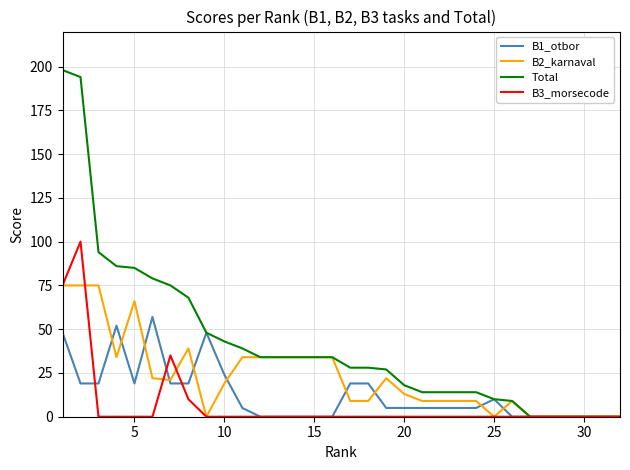

Which series has the largest range (max minus min)?

Total